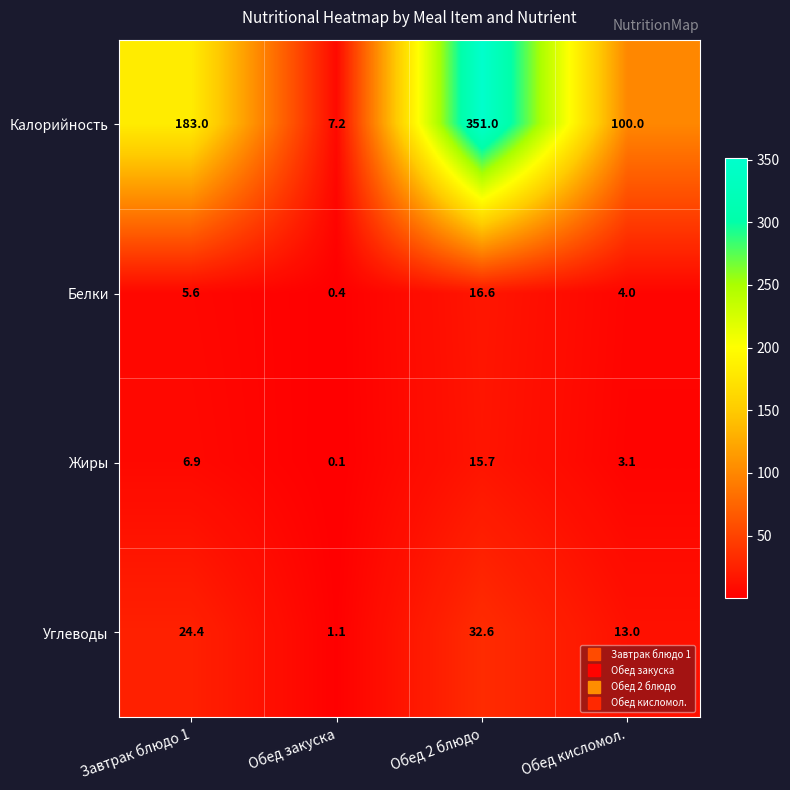

What is the sum of all Белки values?

26.6